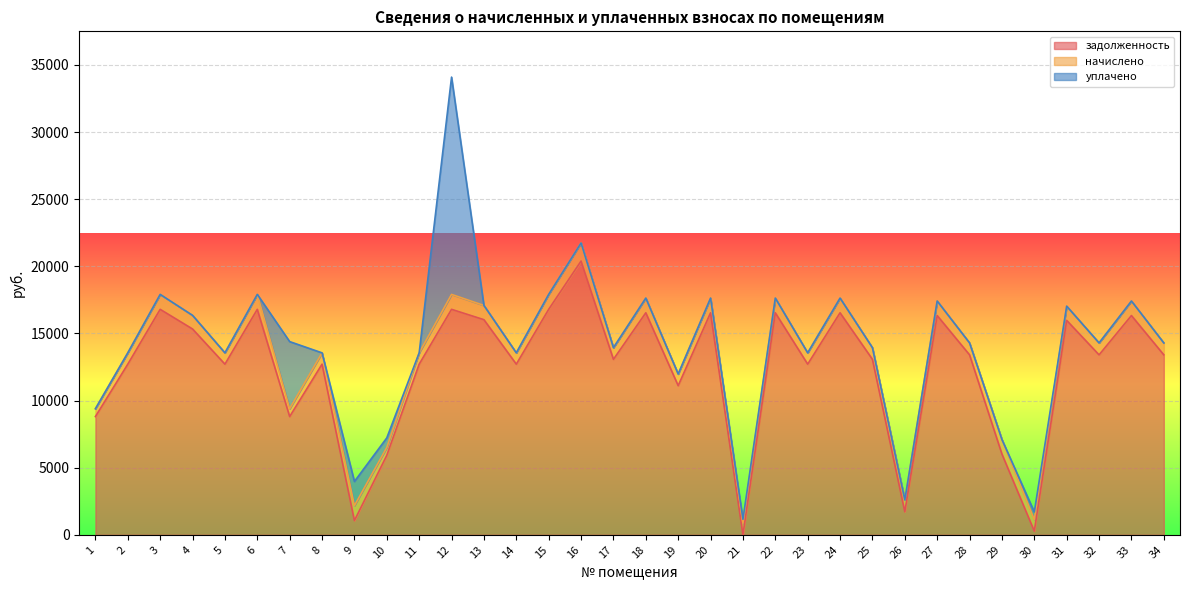

Does the chart display data point markers on the line(s)?

No